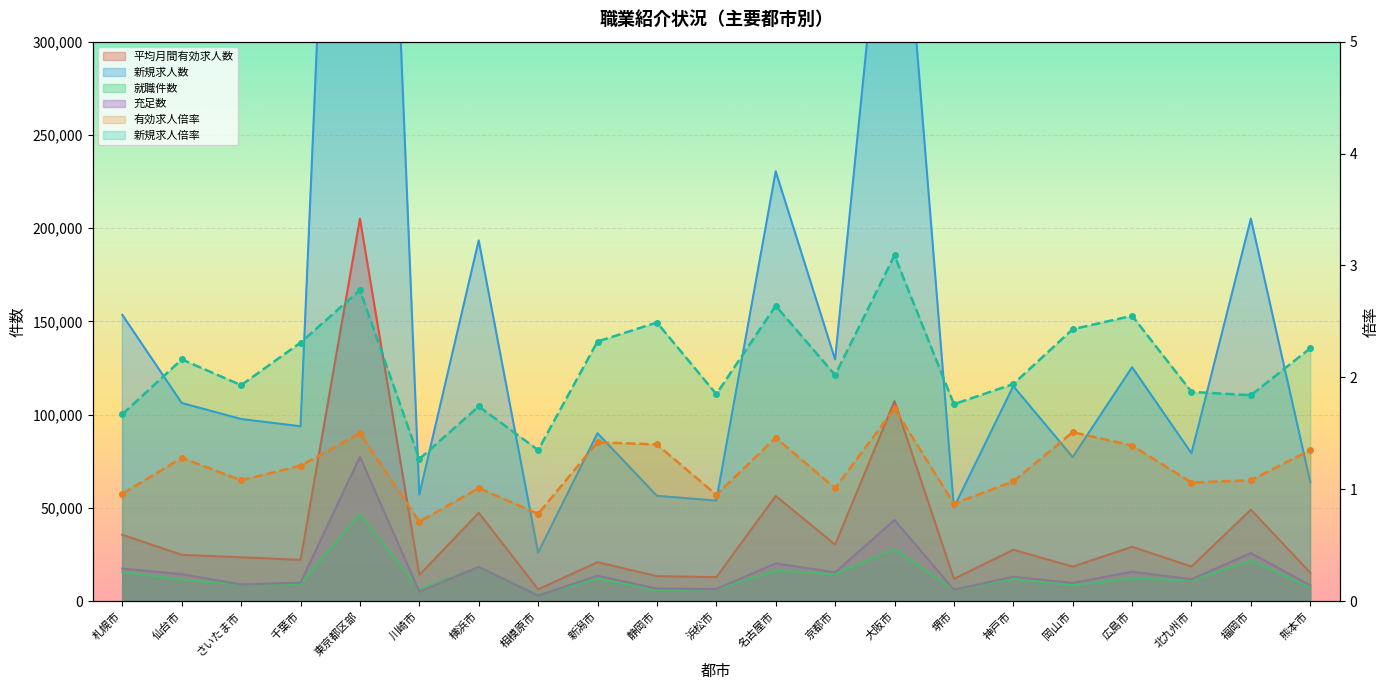

Reading left to right, what are all the values shown in this chart?

平均月間有効求人数: 札幌市=35583.0	仙台市=24793.0	さいたま市=23520.0	千葉市=22135.0	東京都区部=205097.0	川崎市=14013.0	横浜市=47351.0	相模原市=6331.6	新潟市=20875.0	静岡市=13400.0	浜松市=12849.0	名古屋市=56406.0	京都市=30292.0	大阪市=107265.0	堺市=11942.0	神戸市=27540.0	岡山市=18508.0	広島市=29127.0	北九州市=18544.8	福岡市=49044.0	熊本市=15189.0
新規求人数: 札幌市=153496.0	仙台市=106243.0	さいたま市=97655.0	千葉市=93756.0	東京都区部=836170.0	川崎市=57112.0	横浜市=193444.0	相模原市=26041.0	新潟市=90023.0	静岡市=56477.0	浜松市=53881.0	名古屋市=230463.0	京都市=129592.0	大阪市=446351.0	堺市=50204.0	神戸市=115277.0	岡山市=77233.0	広島市=125417.0	北九州市=79276.0	福岡市=205099.0	熊本市=63875.0
就職件数: 札幌市=15608.0	仙台市=11468.0	さいたま市=8929.0	千葉市=9250.0	東京都区部=46713.0	川崎市=6409.0	横浜市=18130.0	相模原市=3373.0	新潟市=12092.0	静岡市=5835.0	浜松市=6456.0	名古屋市=16314.0	京都市=14541.0	大阪市=27902.0	堺市=6166.0	神戸市=11931.0	岡山市=8605.0	広島市=12236.0	北九州市=11033.0	福岡市=21821.0	熊本市=7375.0
充足数: 札幌市=17425.0	仙台市=14455.0	さいたま市=8955.0	千葉市=9905.0	東京都区部=77404.0	川崎市=5081.0	横浜市=18337.0	相模原市=2951.0	新潟市=13641.0	静岡市=6698.0	浜松市=6513.0	名古屋市=20218.0	京都市=15414.0	大阪市=43484.0	堺市=6178.0	神戸市=13078.0	岡山市=9736.0	広島市=15763.0	北九州市=11731.0	福岡市=25786.0	熊本市=8445.0
有効求人倍率: 札幌市=1.0	仙台市=1.3	さいたま市=1.1	千葉市=1.2	東京都区部=1.5	川崎市=0.7	横浜市=1.0	相模原市=0.8	新潟市=1.4	静岡市=1.4	浜松市=0.9	名古屋市=1.5	京都市=1.0	大阪市=1.7	堺市=0.9	神戸市=1.1	岡山市=1.5	広島市=1.4	北九州市=1.1	福岡市=1.1	熊本市=1.4
新規求人倍率: 札幌市=1.7	仙台市=2.2	さいたま市=1.9	千葉市=2.3	東京都区部=2.8	川崎市=1.3	横浜市=1.7	相模原市=1.4	新潟市=2.3	静岡市=2.5	浜松市=1.9	名古屋市=2.6	京都市=2.0	大阪市=3.1	堺市=1.8	神戸市=1.9	岡山市=2.4	広島市=2.5	北九州市=1.9	福岡市=1.8	熊本市=2.3